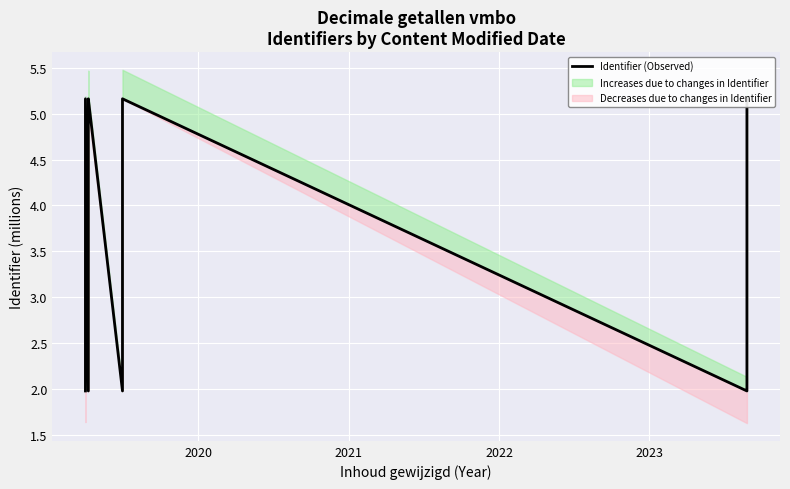

How many lines are shown in the chart?

1